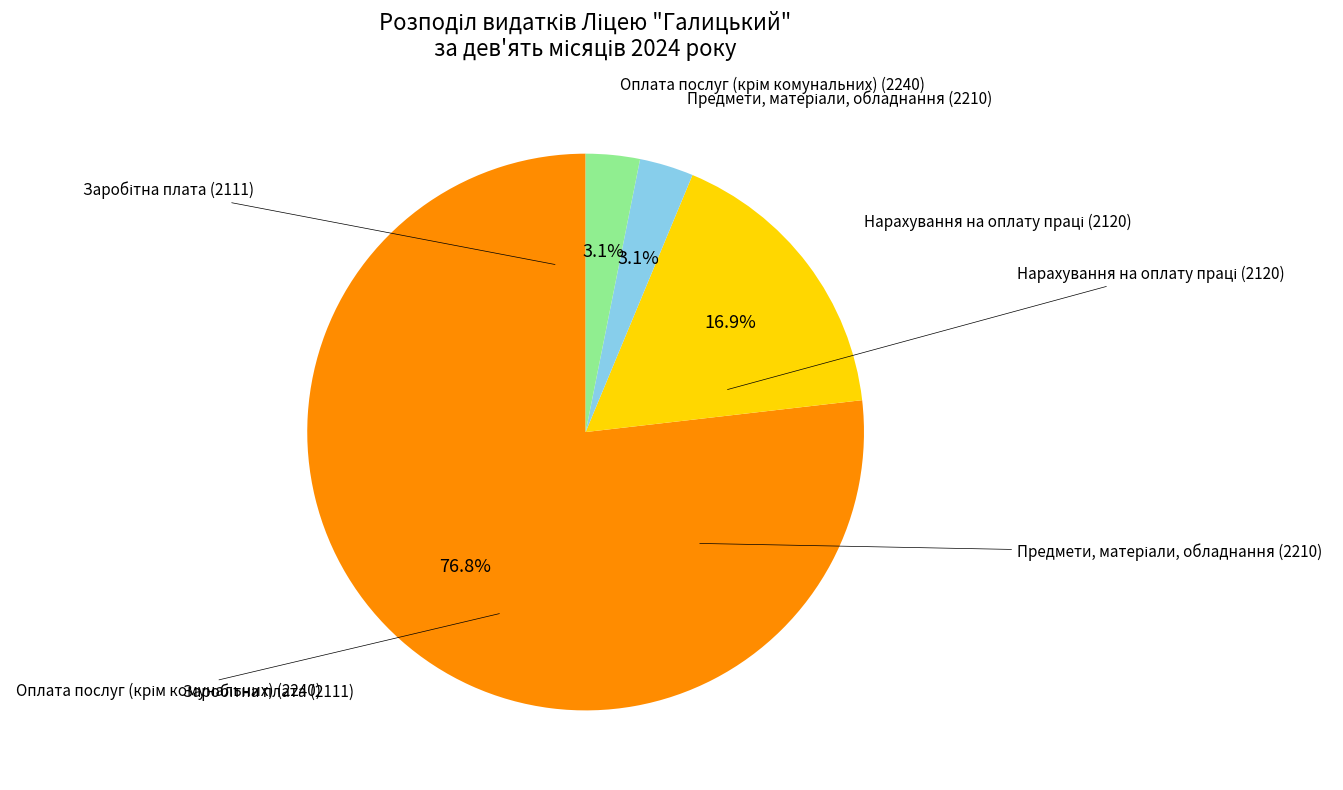

Does any single category account for the majority?

Yes